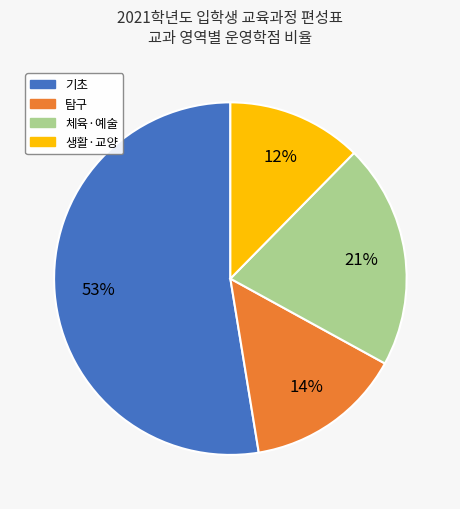

Is there any slice that represents more than half of the pie?

Yes